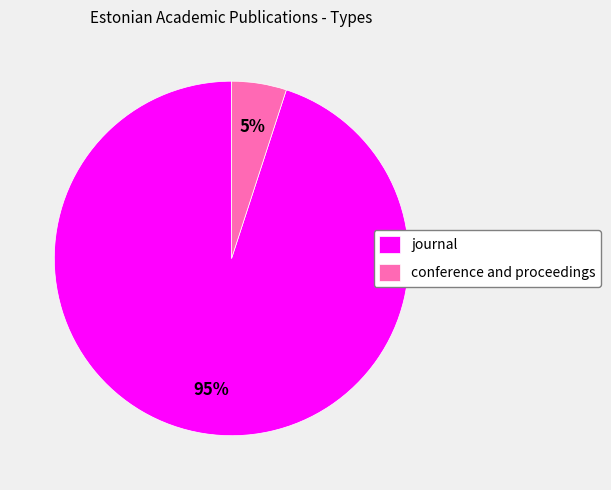

Is there any slice that represents more than half of the pie?

Yes